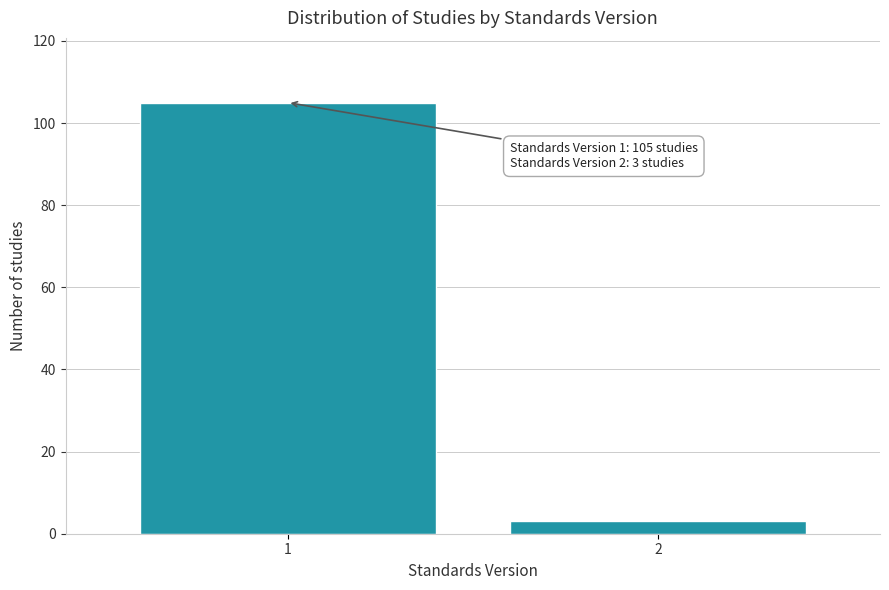

Reading left to right, list all the values displayed in this chart.

1=105	2=3